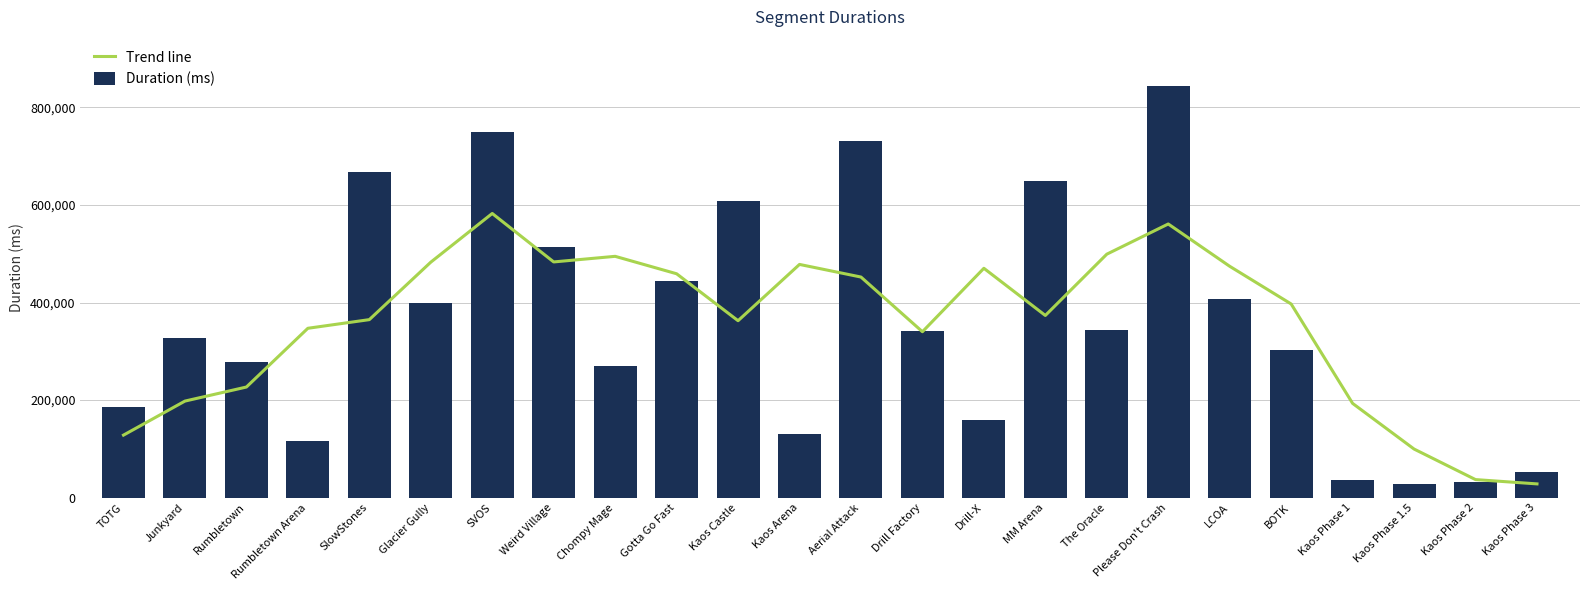

At which label does Trend line first exceed 397007?

Glacier Gully